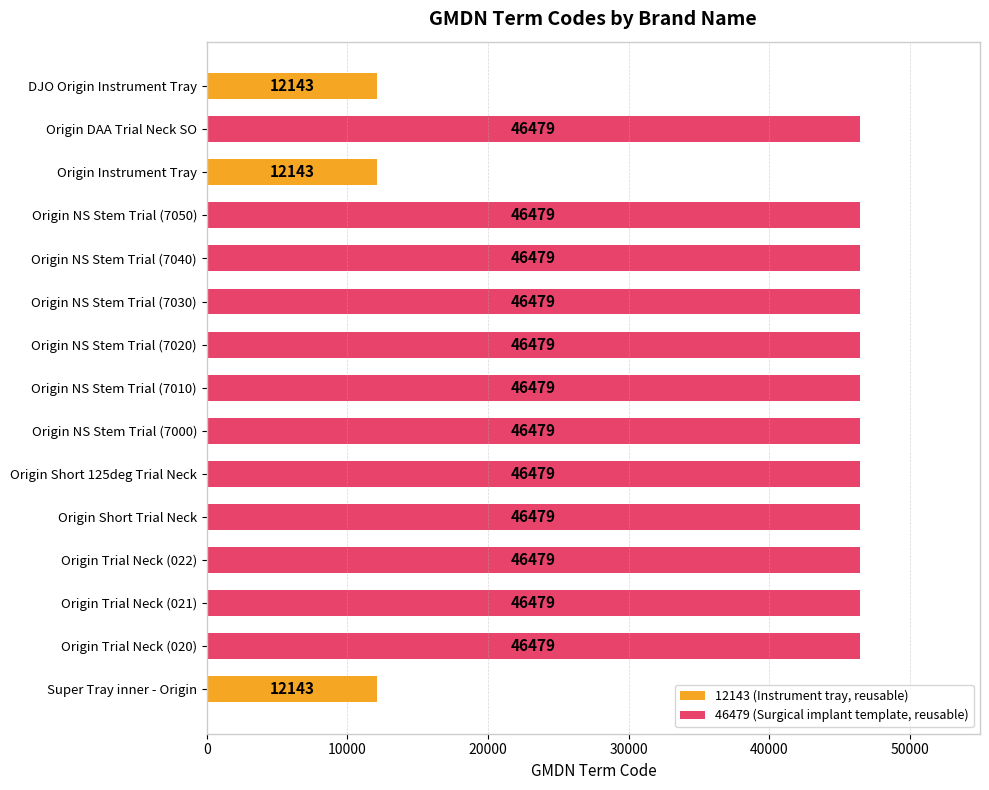

What position from the bottom is Origin NS Stem Trial (7050)?

12